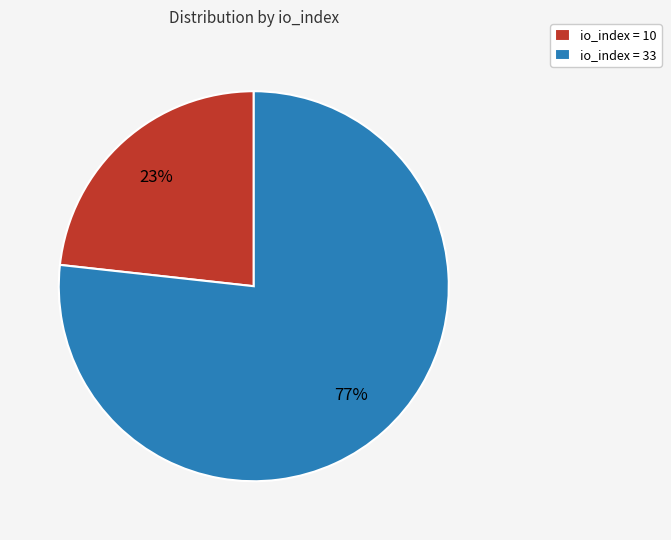

Do io_index = 33 and io_index = 10 together represent more than half of the pie?

Yes